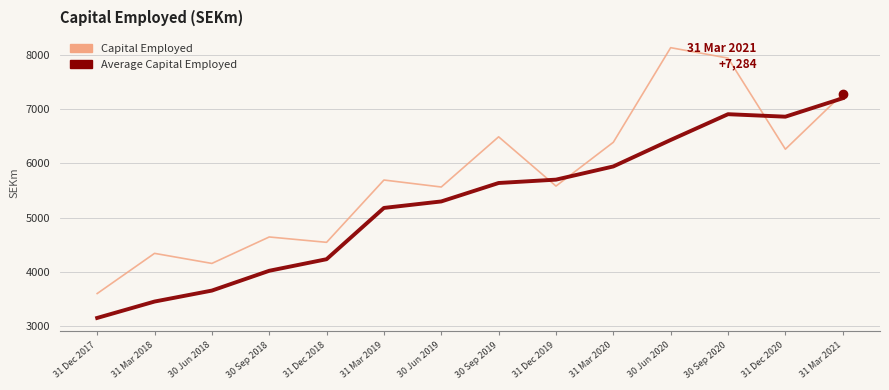

At 31 Dec 2018, list the series in order from smallest to largest.

Average Capital Employed, Capital Employed